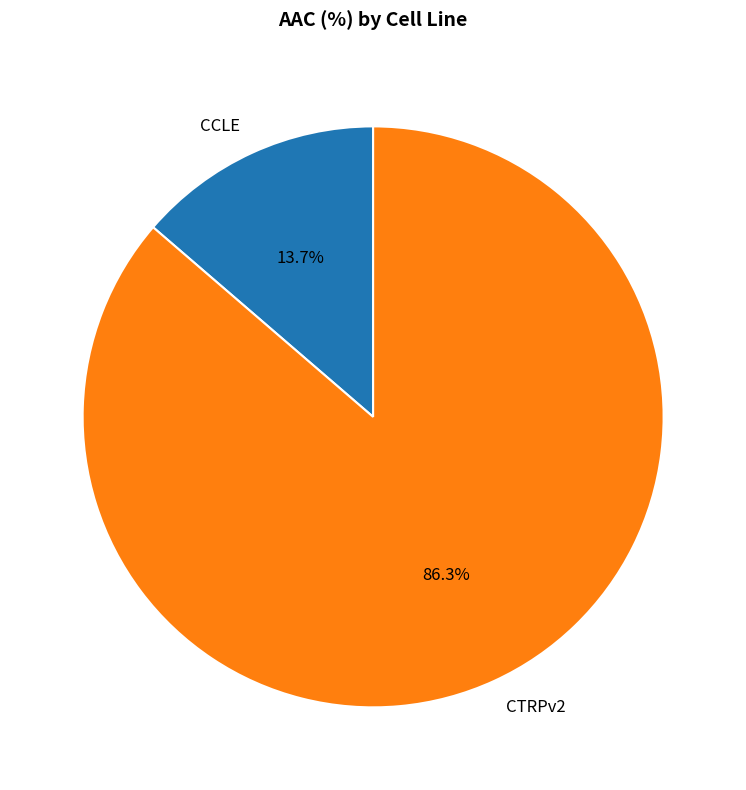

What percentage is the CCLE slice, to the nearest percent?

14%